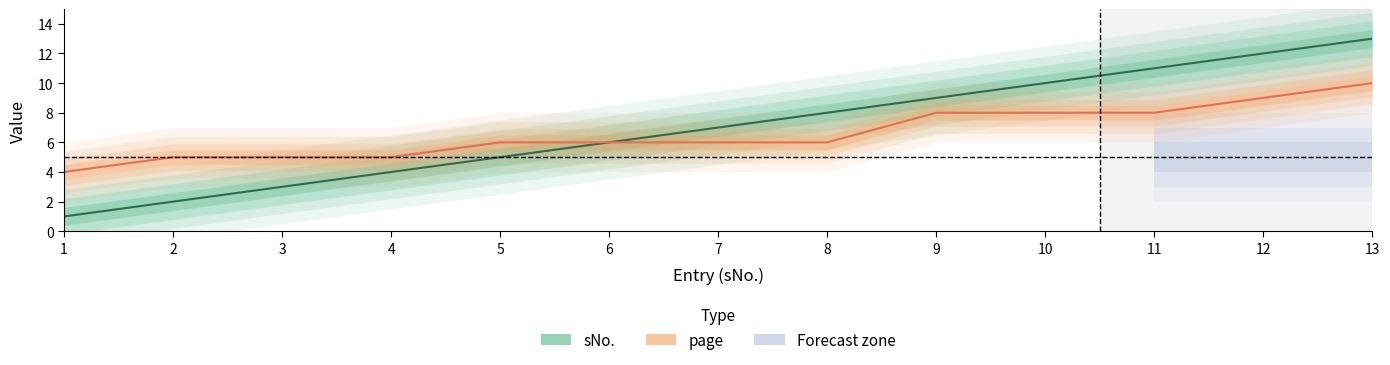

What is the minimum value shown in the chart?

1